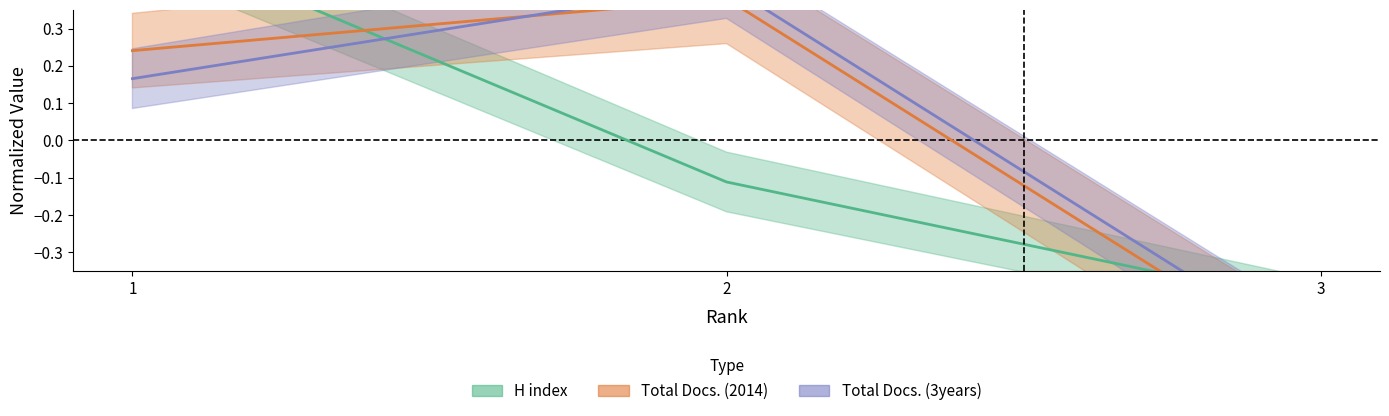

At which label does H index reach its peak?

1